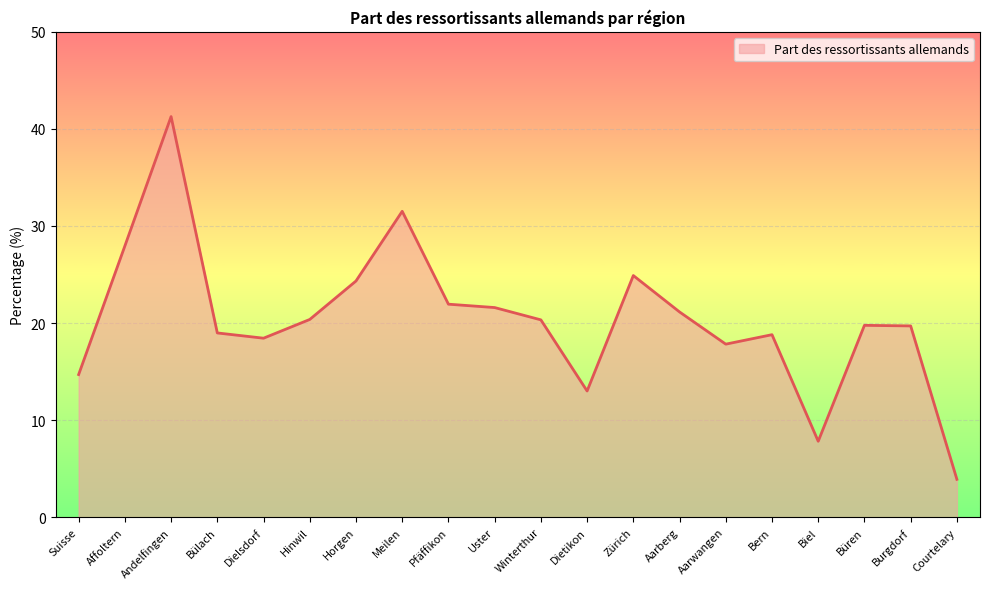

Which has a higher value, Hinwil or Courtelary?

Hinwil